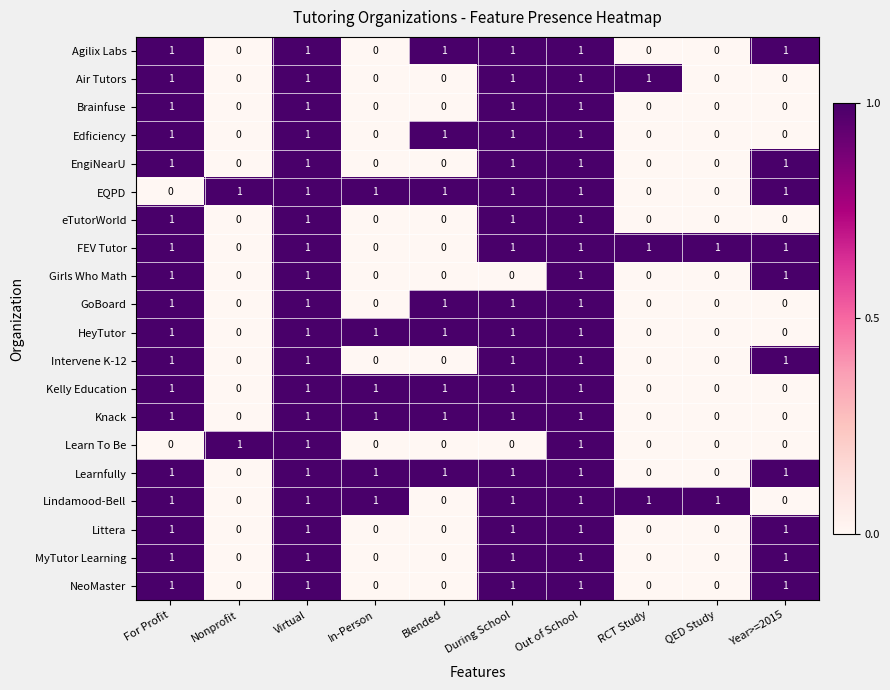

Is the value of GoBoard at In-Person greater than the value of Learn To Be at Virtual?

No